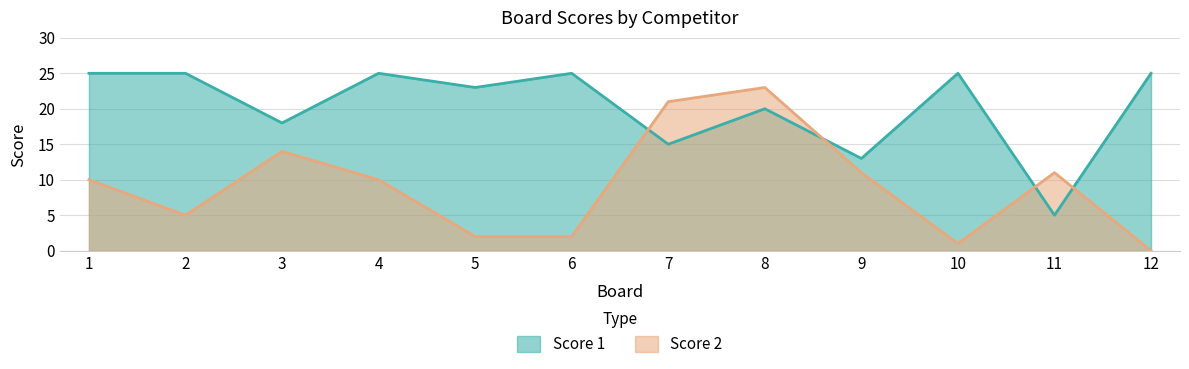

Rank the series by their maximum value, from highest to lowest.

Score 1, Score 2